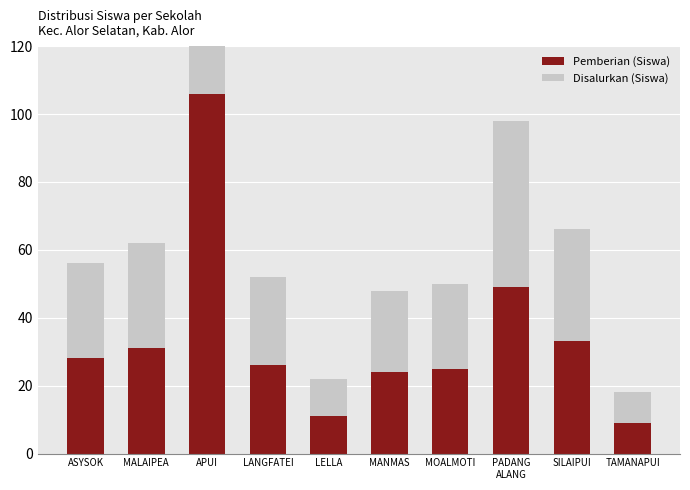

At which label does Pemberian (Siswa) reach its minimum?

TAMANAPUI